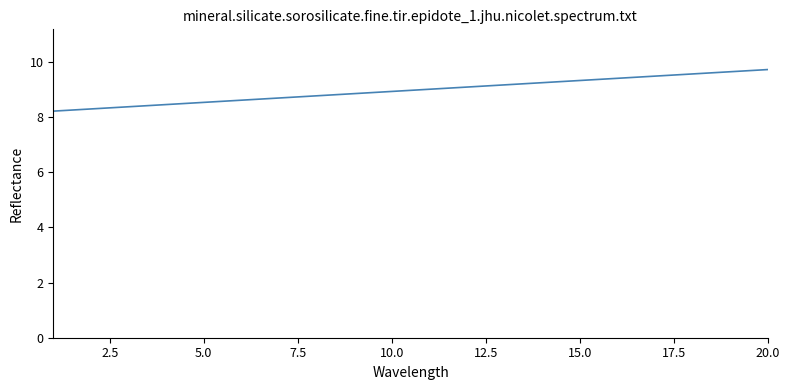

What is the difference between the maximum and minimum values?

1.5